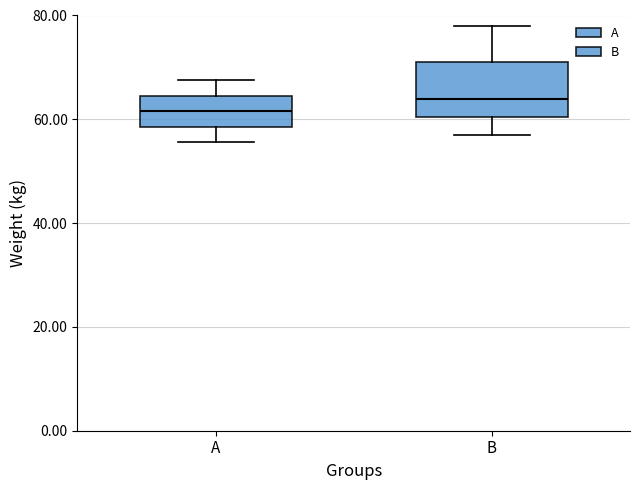

Where does the upper whisker of the box for A end on the y-axis? The values are not printed on the chart, so give them approximately, as read against the axis.

68